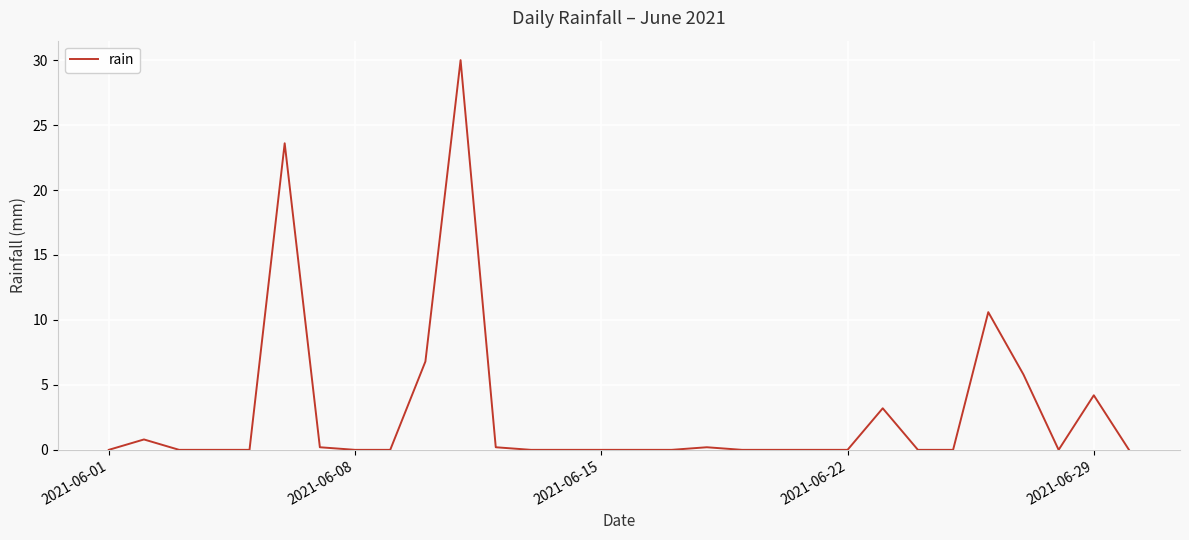

True or false: the data has more than 1 interior local peaks.

True